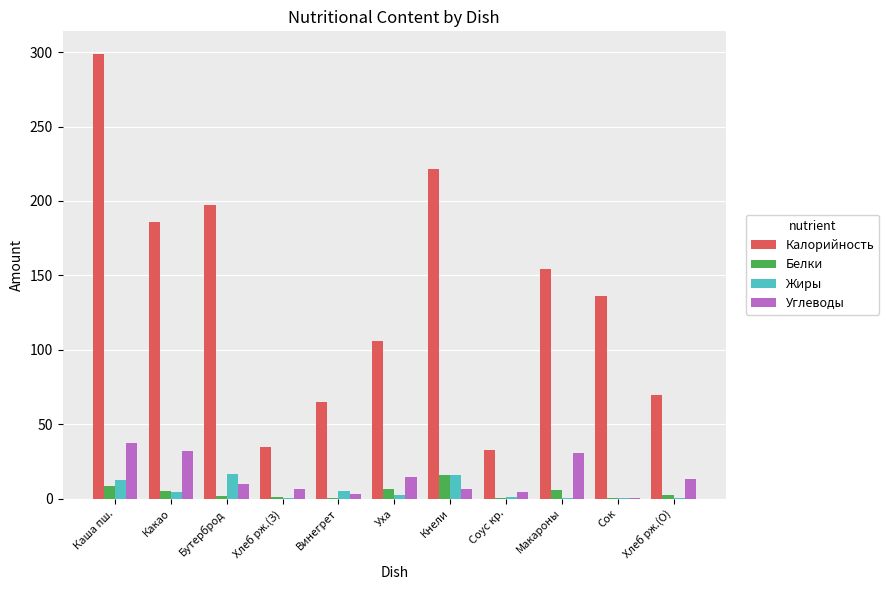

Which series changed the most between Какао and Уха?

Калорийность